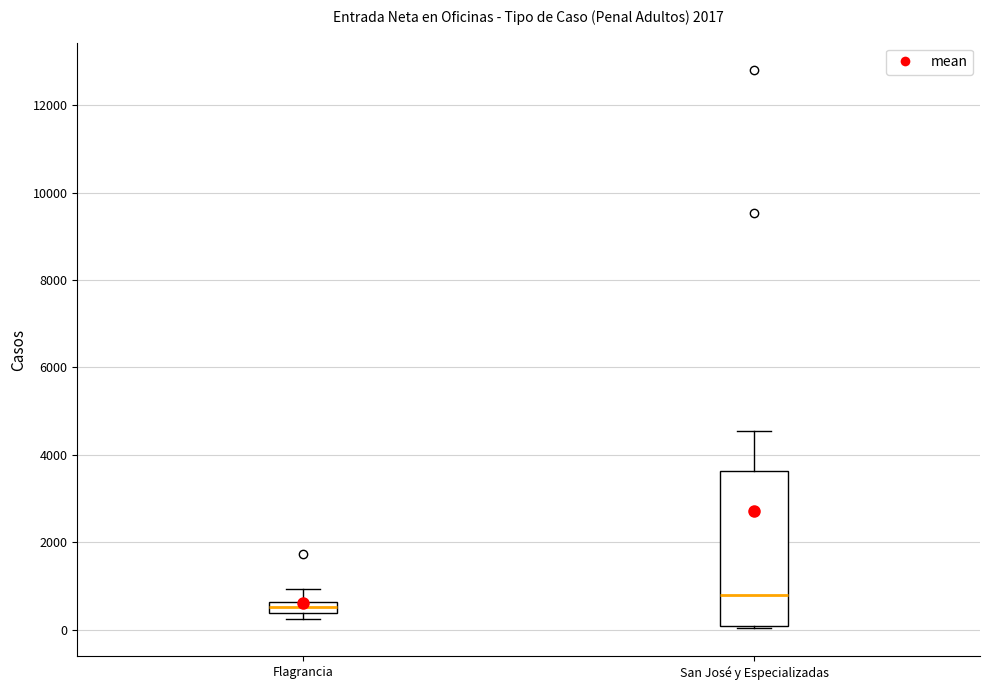

Comparing the boxes themselves (not the whiskers), which one is the tallest?

San José y Especializadas